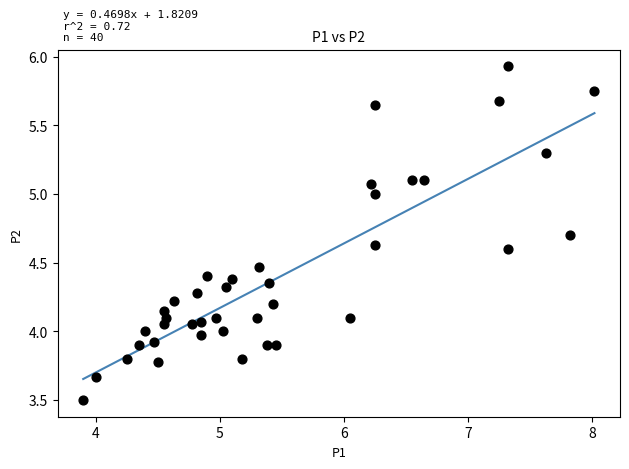

What is the range of Y values (max minus min)?

2.4